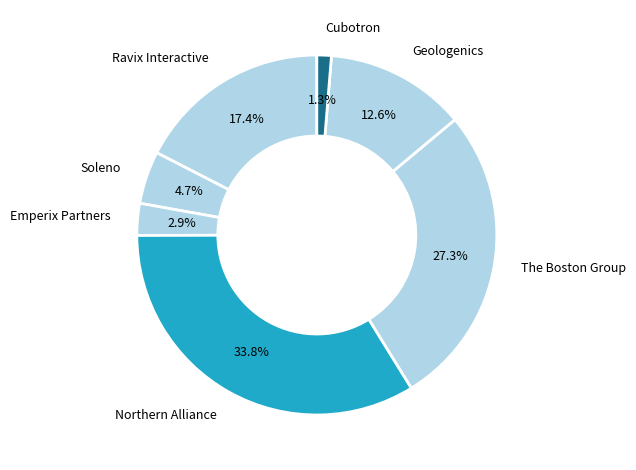

Is the sum of Soleno and Cubotron greater than half?

No